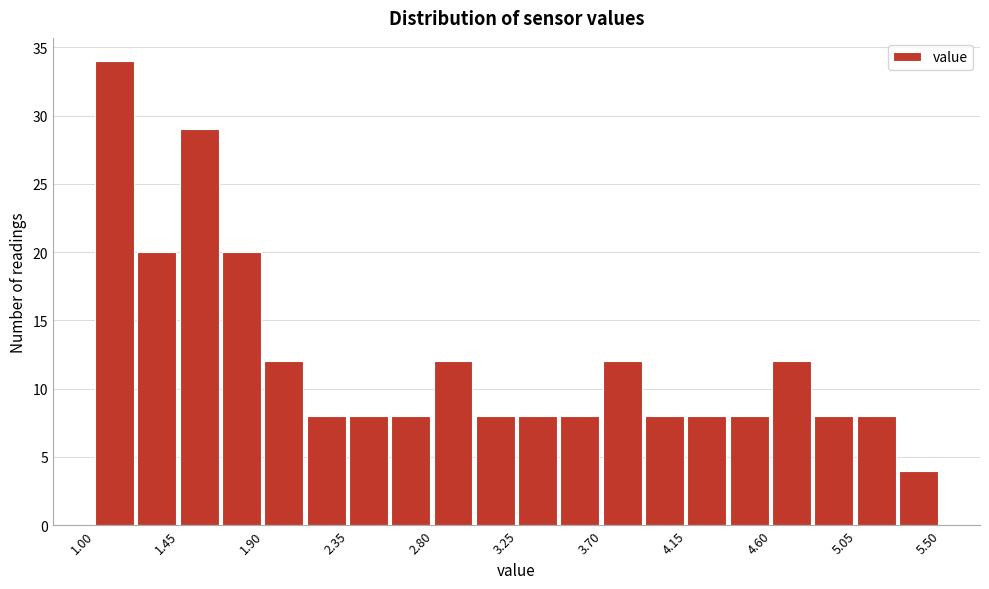

Reading left to right, transcribe this chart: for each bar, give the range it covers on the x-axis and its height. Neither the bar edges nor the heights are printed on the chart, so give them approximately, as read against the axes.

1.000 to 1.225: 34
1.225 to 1.450: 20
1.450 to 1.675: 29
1.675 to 1.900: 20
1.900 to 2.125: 12
2.125 to 2.350: 8
2.350 to 2.575: 8
2.575 to 2.800: 8
2.800 to 3.025: 12
3.025 to 3.250: 8
3.250 to 3.475: 8
3.475 to 3.700: 8
3.700 to 3.925: 12
3.925 to 4.150: 8
4.150 to 4.375: 8
4.375 to 4.600: 8
4.600 to 4.825: 12
4.825 to 5.050: 8
5.050 to 5.275: 8
5.275 to 5.500: 4